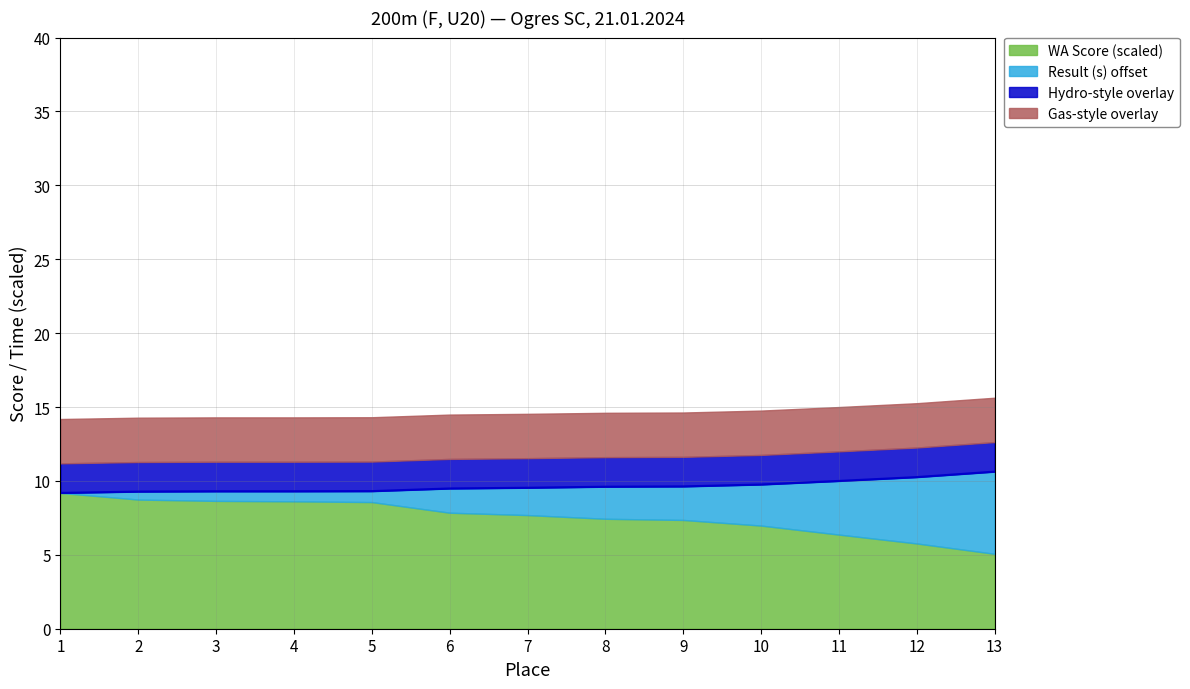

Reading right to left, what are all the values shown in this chart?

13=10.6	12=10.3	11=10.0	10=9.8	9=9.6	8=9.6	7=9.5	6=9.5	5=9.3	4=9.3	3=9.3	2=9.3	1=9.2